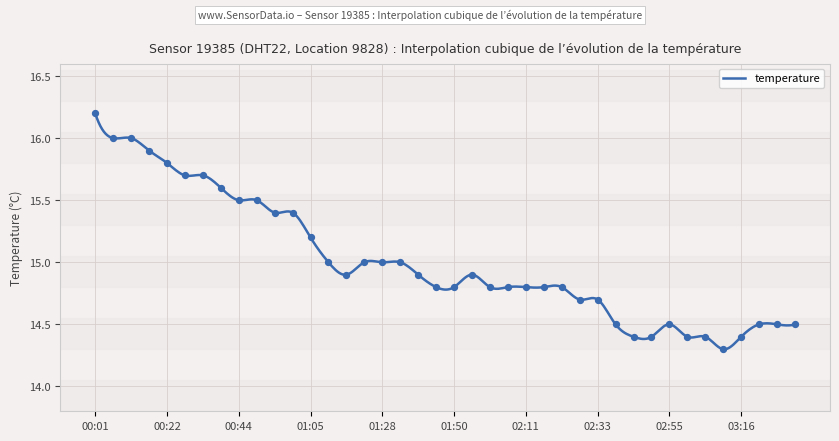

What is the change in value from 02:11 to 02:28?

-0.1